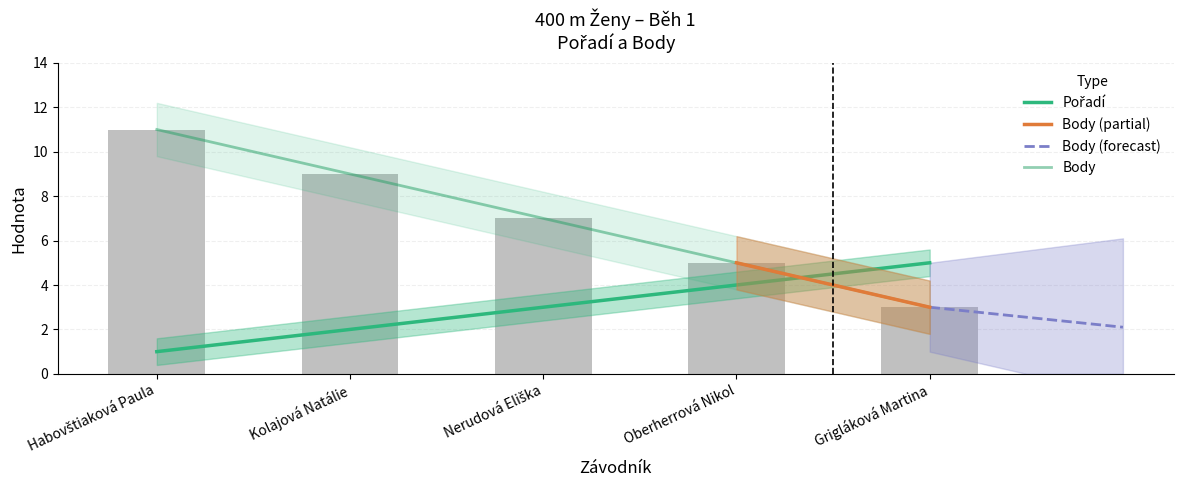

How many values in the Pořadí series are below 3?

2